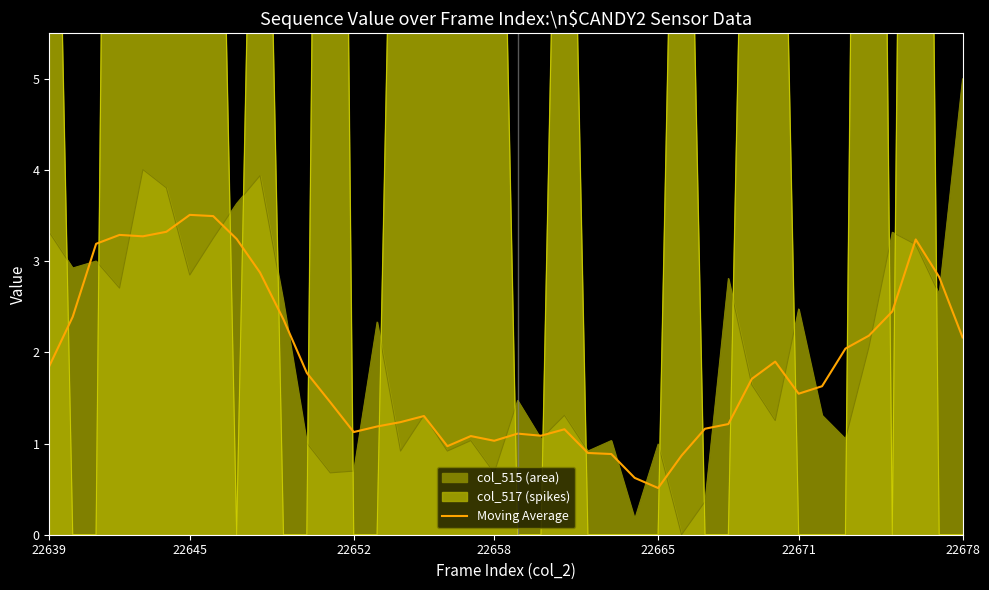

Is it true that the value at 9 is 2.9?

True